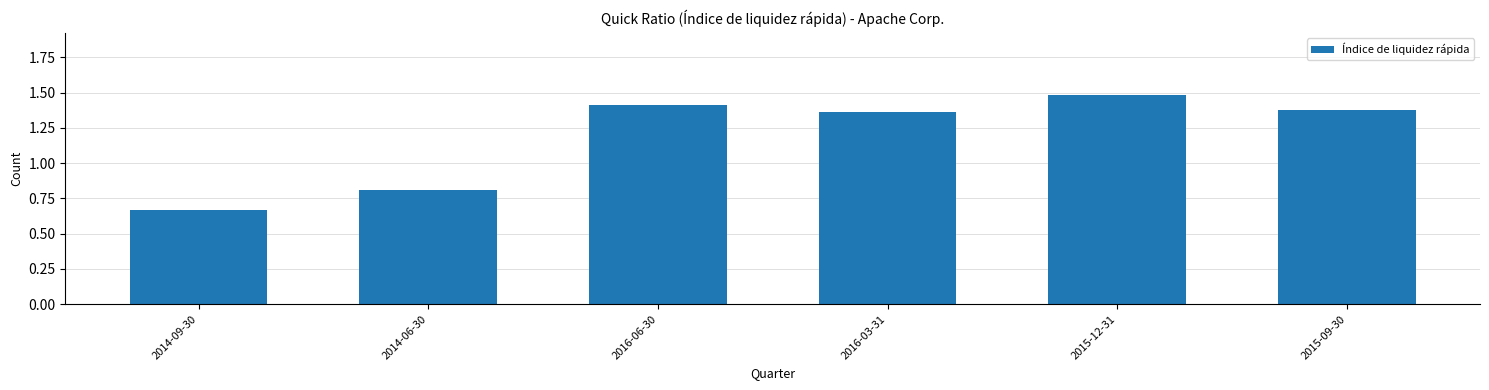

What value does the data have at 2014-06-30?

0.8